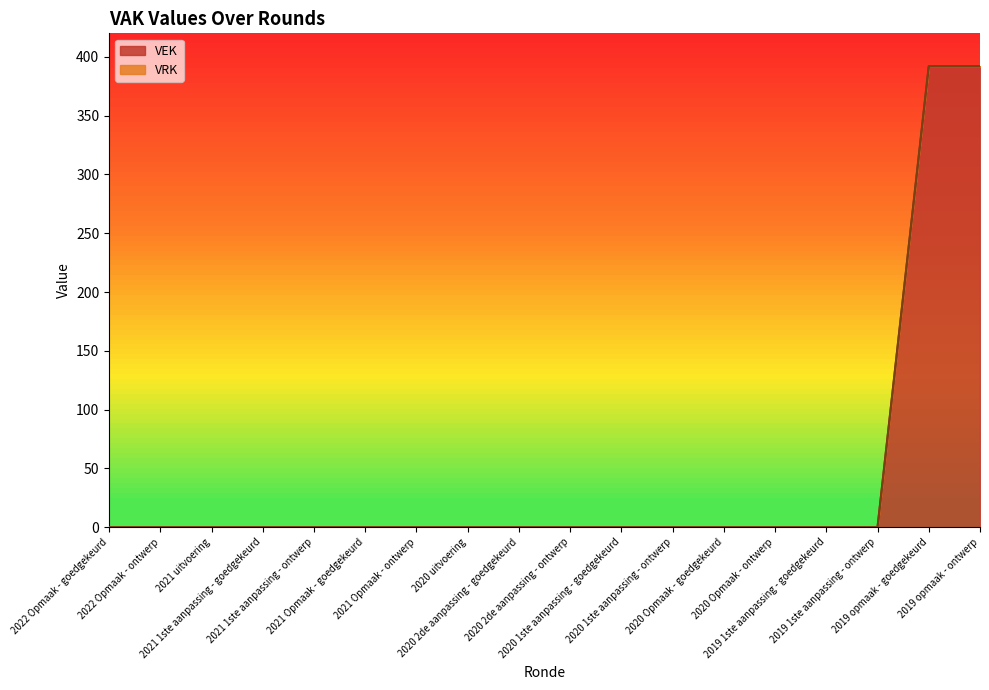

What is the highest value of the VEK series?

392